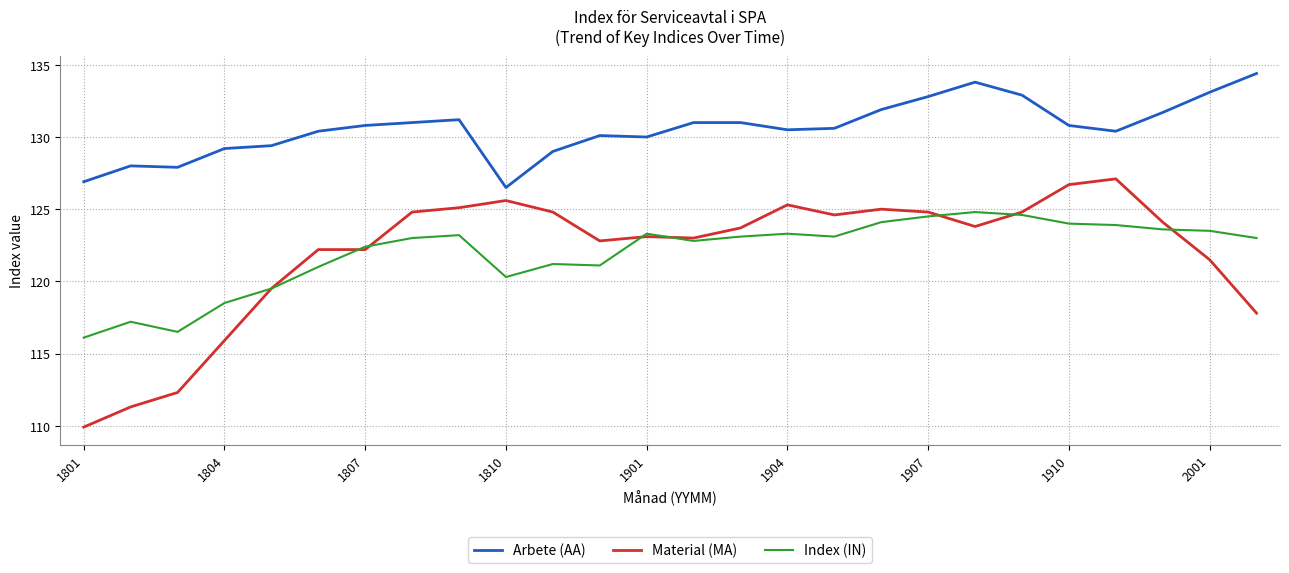

Rank the series by their maximum value, from highest to lowest.

Arbete (AA), Material (MA), Index (IN)